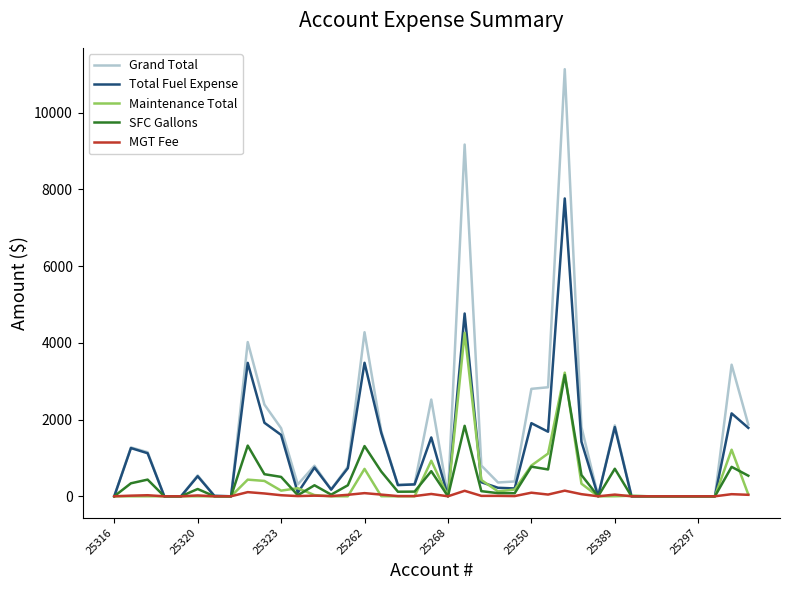

List the series in order of their peak value, highest first.

Grand Total, Total Fuel Expense, Maintenance Total, SFC Gallons, MGT Fee